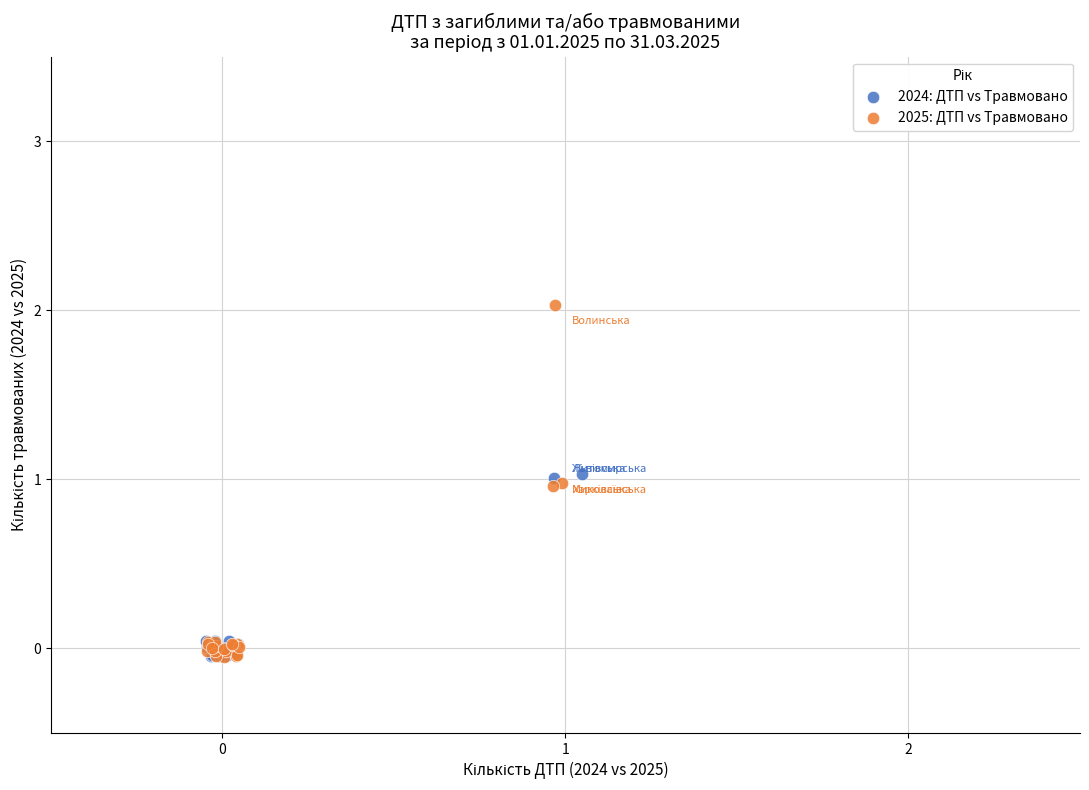

Which series has the largest Y range (max minus min)?

2025: ДТП vs Травмовано